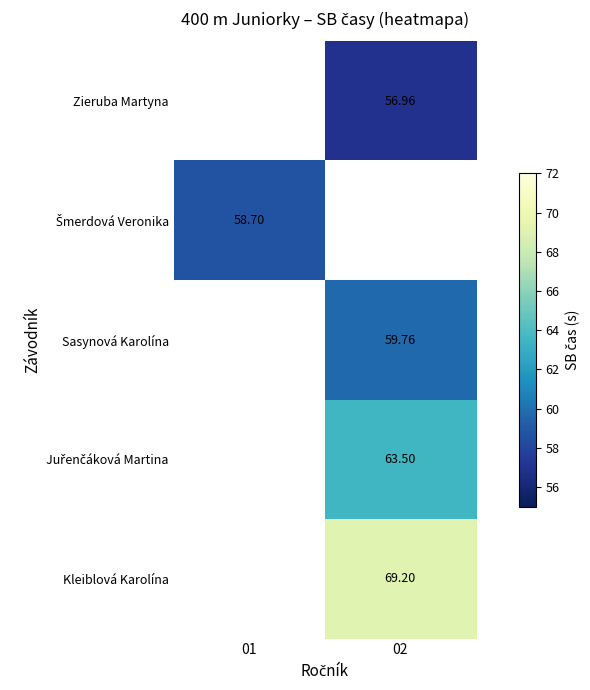

Read the Sasynová Karolína value at 02.

59.8